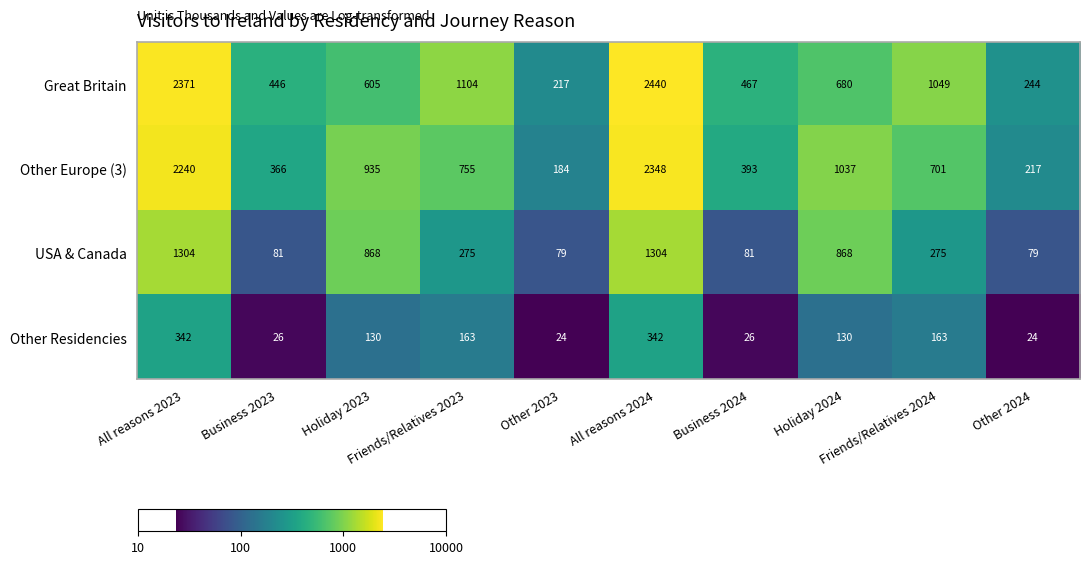

Rank the series by their maximum value, from lowest to highest.

Other Residencies, USA & Canada, Other Europe (3), Great Britain